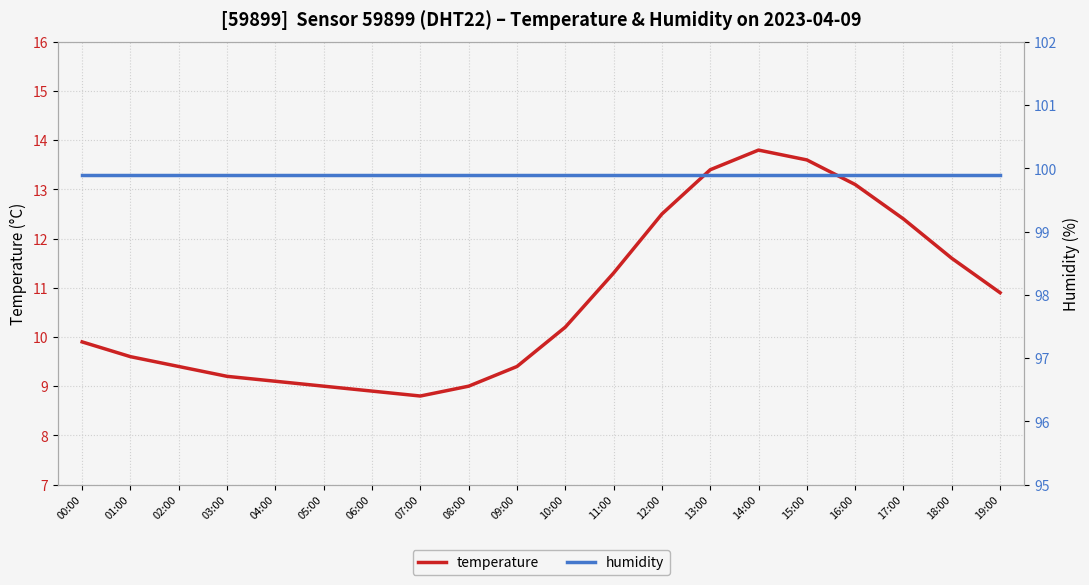

Is the value of temperature at 03:00 greater than the value of humidity at 10:00?

No